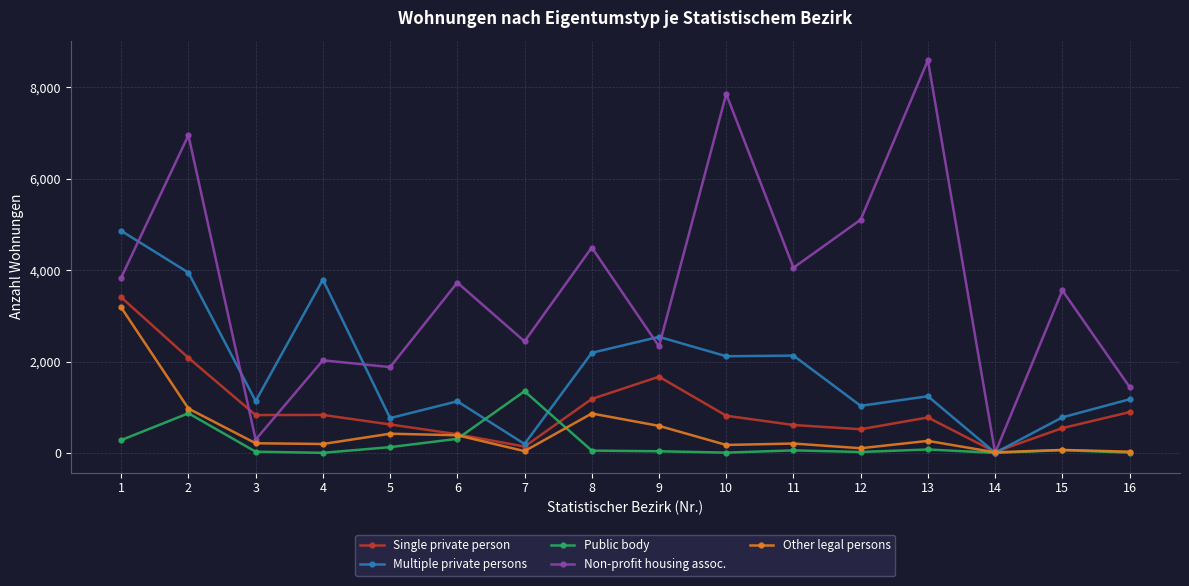

True or false: Other legal persons has a value of 1276 at 8.

False